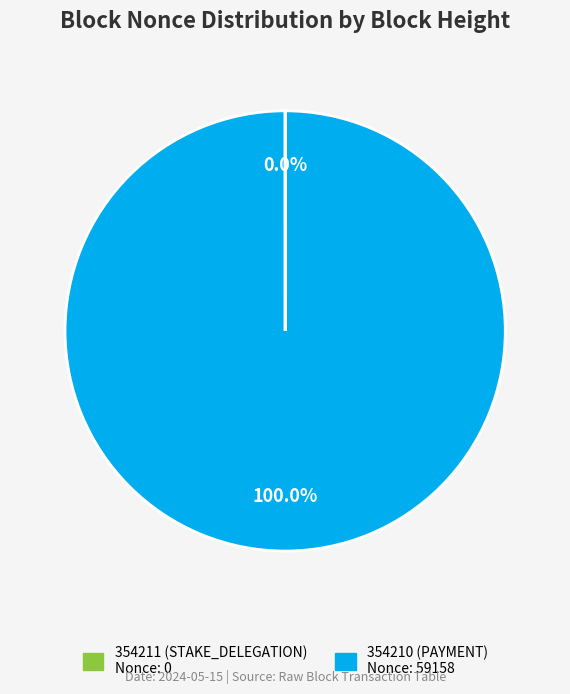

What is the largest slice in the pie chart?

354210 (PAYMENT)